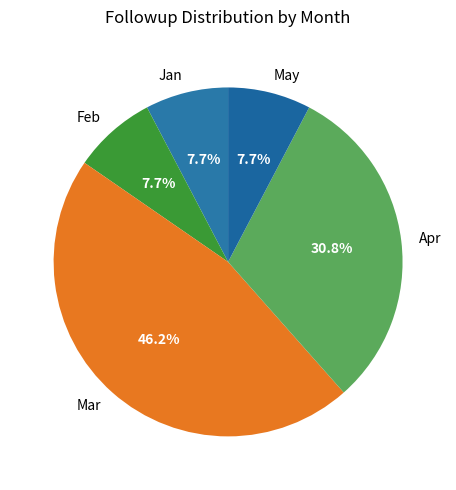

What is the ratio of the value at Mar to the value at Feb?

6.0